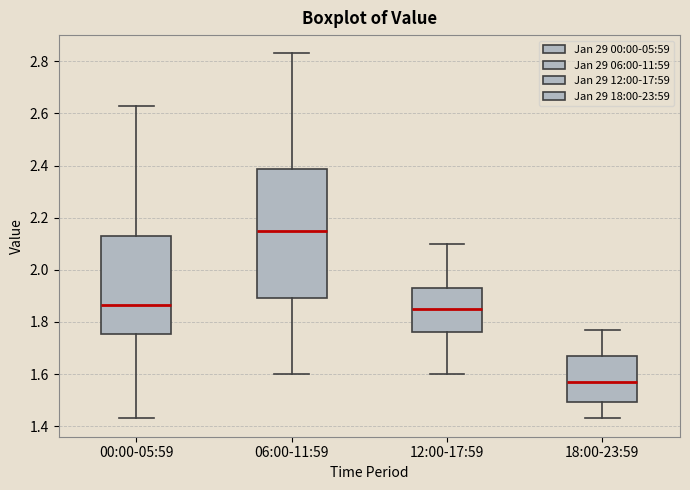

Which box's median line is the lowest?

18:00-23:59